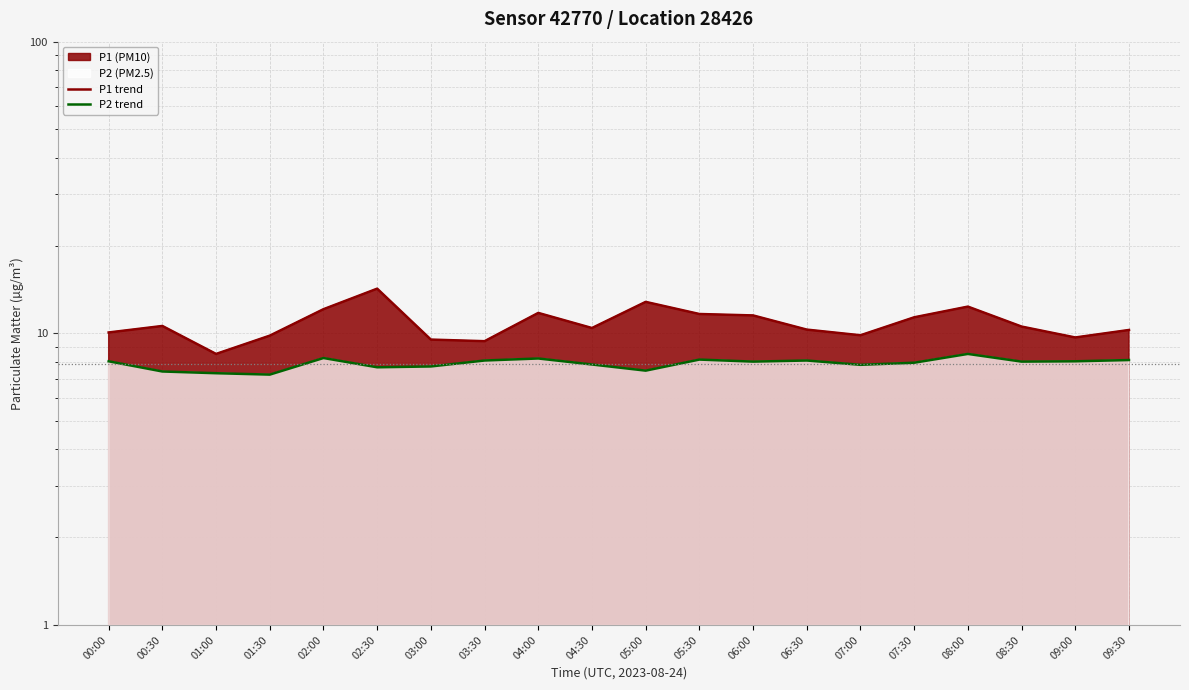

Reading right to left, transcribe all the data shown in this chart.

P1 trend: 09:30=10.3	09:00=9.7	08:30=10.6	08:00=12.3	07:30=11.3	07:00=9.8	06:30=10.3	06:00=11.5	05:30=11.7	05:00=12.8	04:30=10.4	04:00=11.8	03:30=9.4	03:00=9.5	02:30=14.2	02:00=12.1	01:30=9.8	01:00=8.5	00:30=10.6	00:00=10.1
P2 trend: 09:30=8.1	09:00=8.0	08:30=8.0	08:00=8.5	07:30=7.9	07:00=7.8	06:30=8.1	06:00=8.0	05:30=8.1	05:00=7.5	04:30=7.8	04:00=8.2	03:30=8.1	03:00=7.7	02:30=7.7	02:00=8.2	01:30=7.2	01:00=7.3	00:30=7.4	00:00=8.0